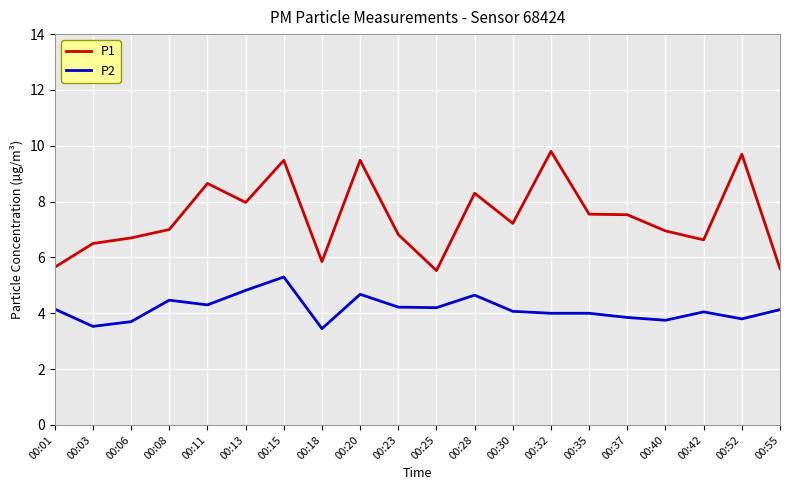

What is the difference between the maximum and second lowest values in the P1 series?

4.2